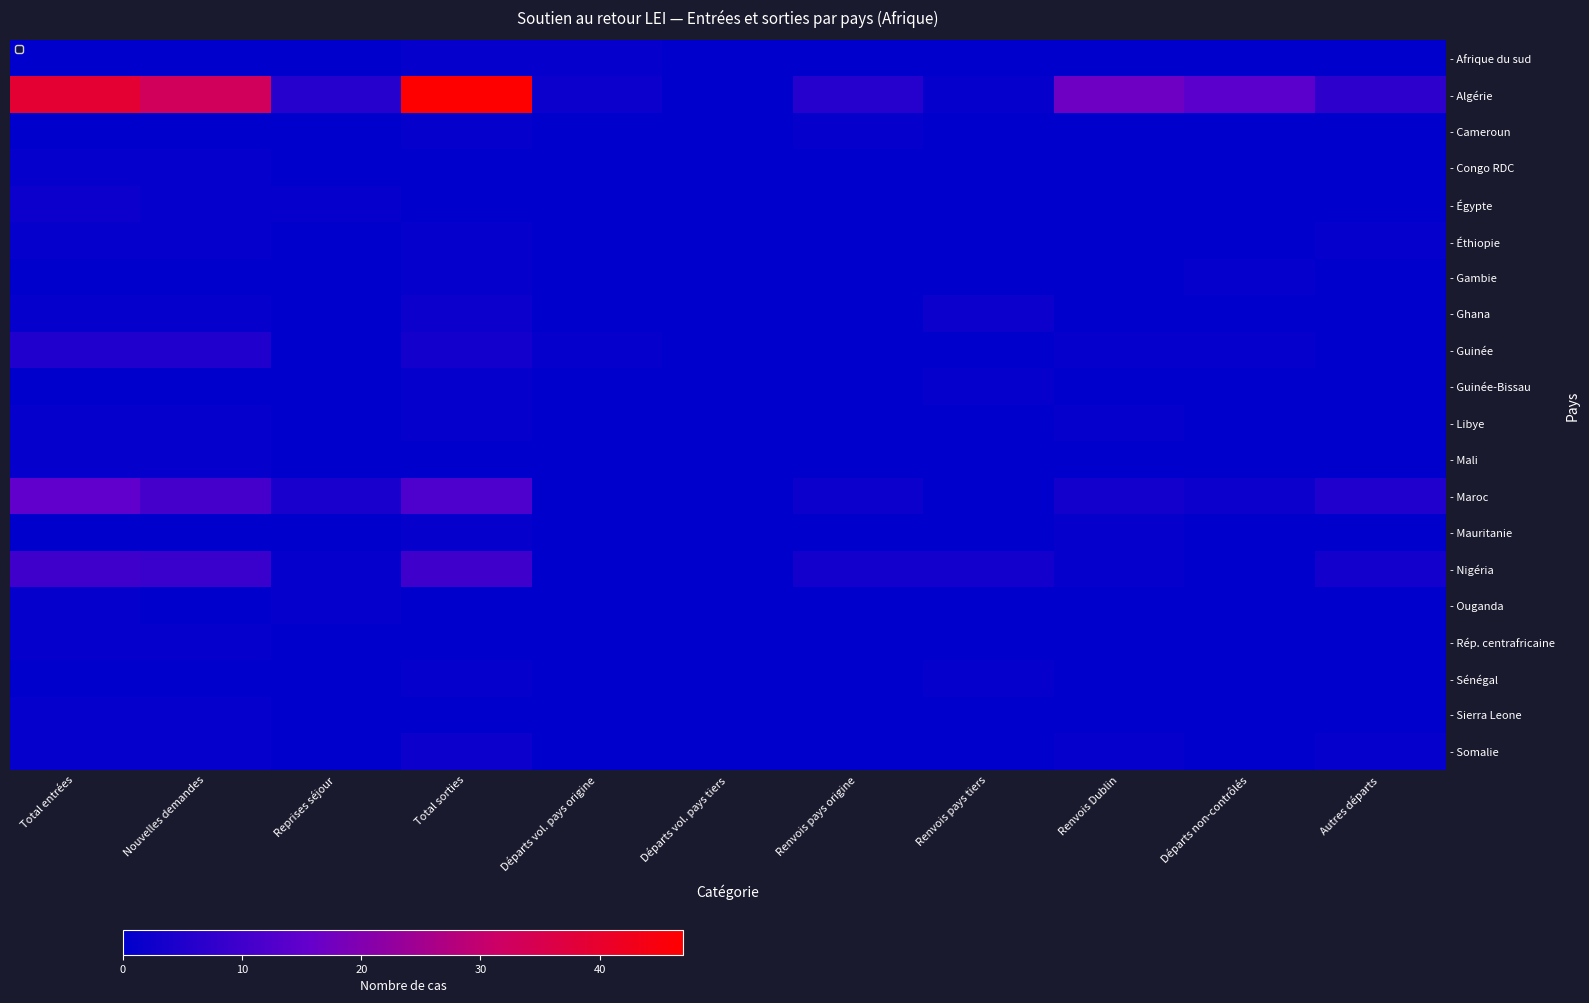

At which label does - Algérie reach its peak?

Total sorties